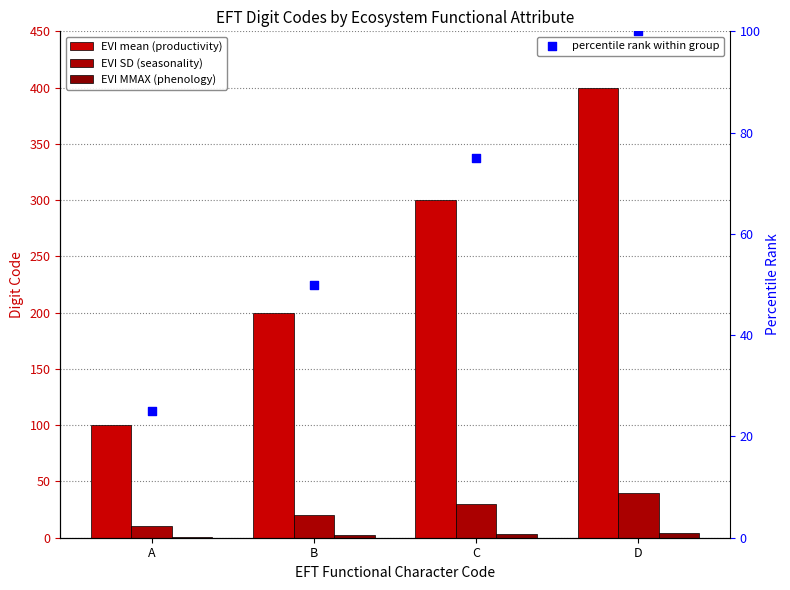

Is the value of EVI SD (seasonality) at D greater than the value of percentile rank within group at A?

Yes